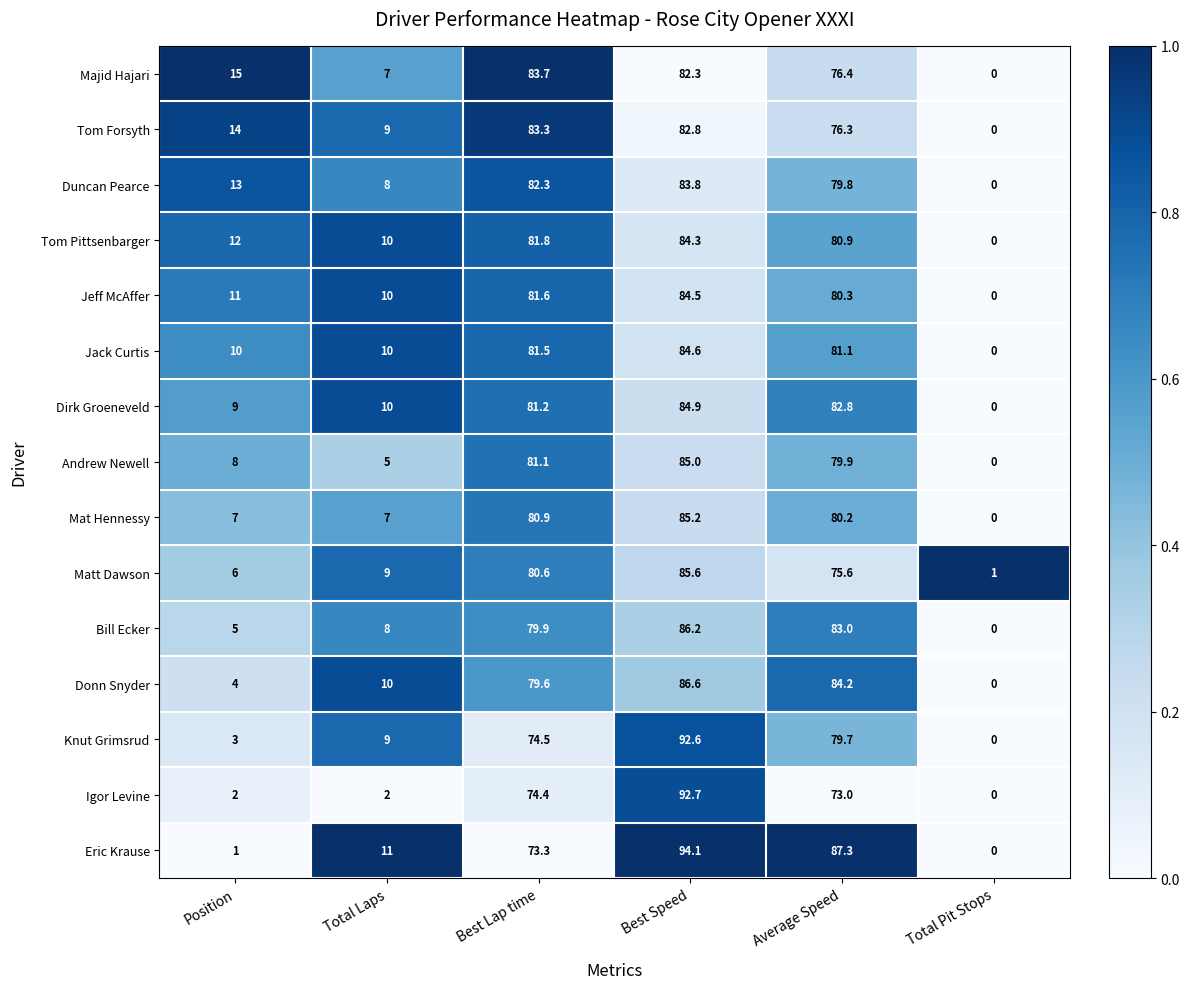

Which series has the widest spread of values?

Eric Krause